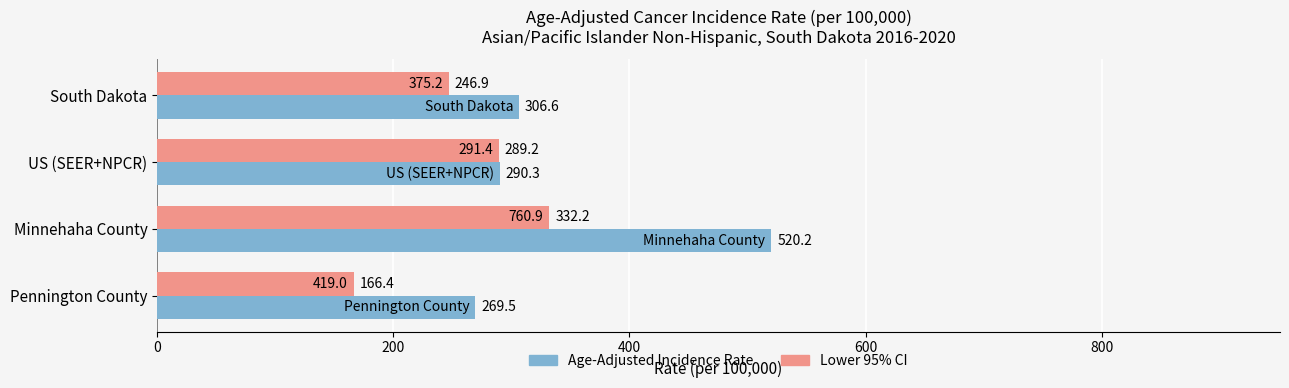

Between US (SEER+NPCR) and Pennington County, which series saw the biggest shift?

Lower 95% CI